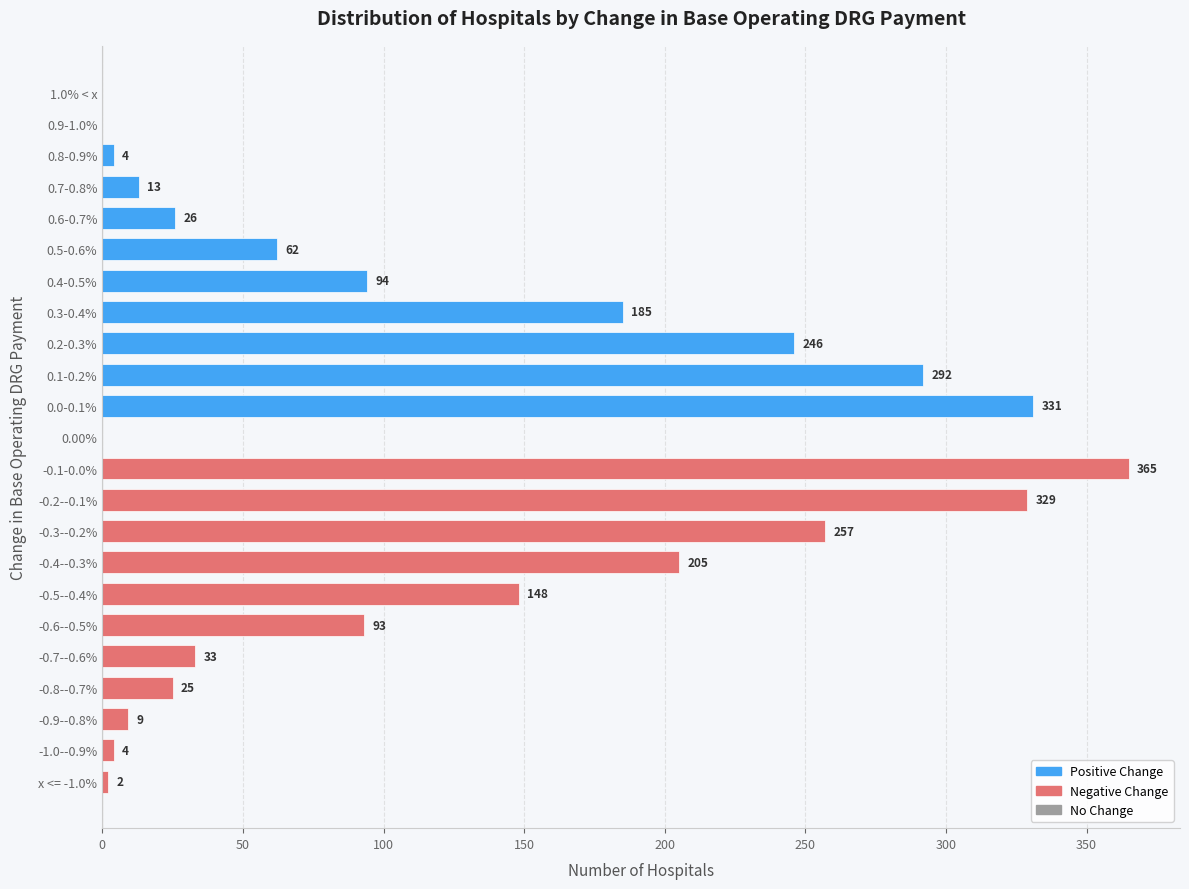

What is the sum of the values at -0.9--0.8% and -0.1-0.0%?

374